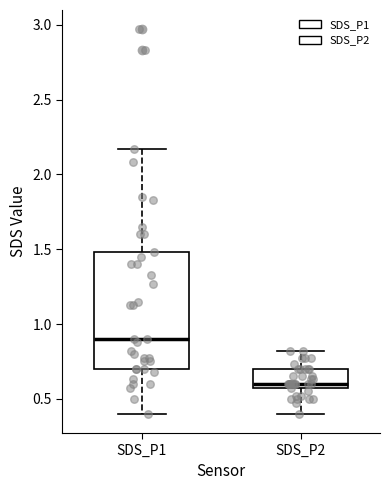

Reading left to right, read every box against the y-axis: the position of its median line, the range the box covers, and the ends of its whiskers. The values are not printed on the chart, so give them approximately, as read against the axis.

SDS_P1: median 0.90, box 0.70 to 1.50, whiskers 0.40 to 2.15
SDS_P2: median 0.60, box 0.55 to 0.70, whiskers 0.40 to 0.80